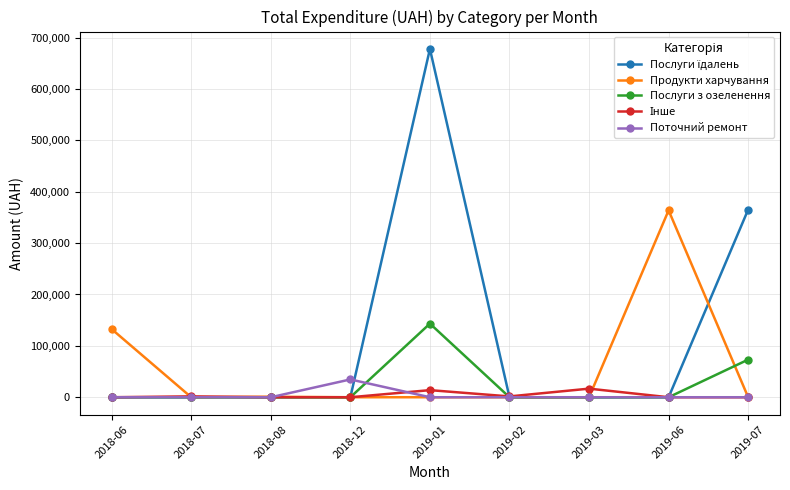

What is the maximum value shown in the chart?

677906.4